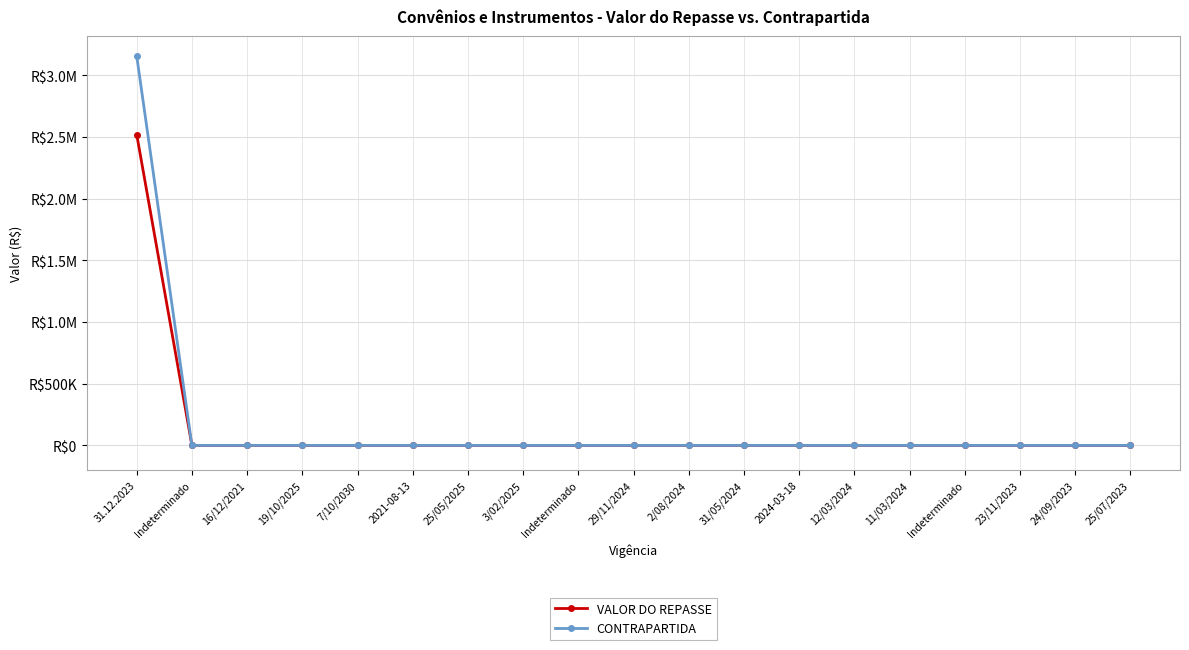

Which series has the largest range (max minus min)?

CONTRAPARTIDA